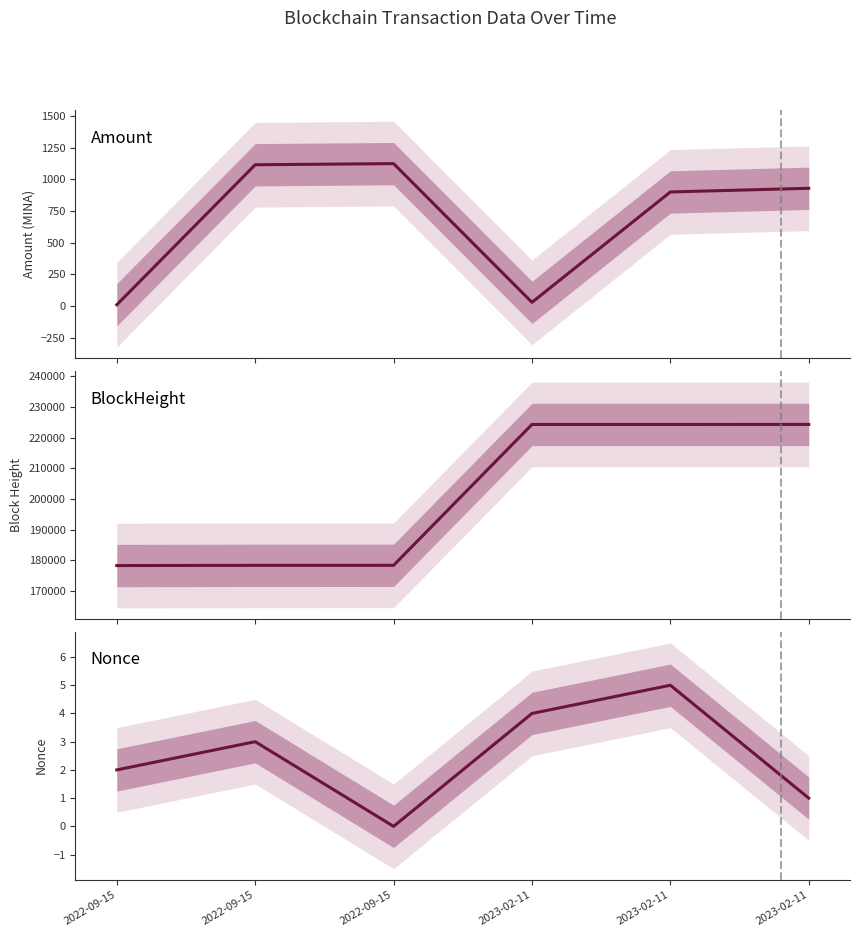

What value does the Amount series have at 2022-09-15?

1114.6